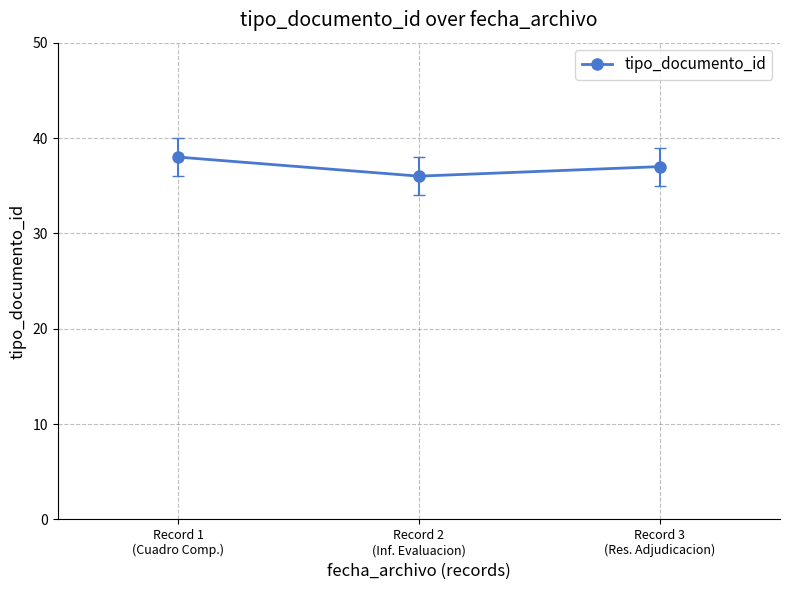

Does the chart display data point markers on the line(s)?

Yes